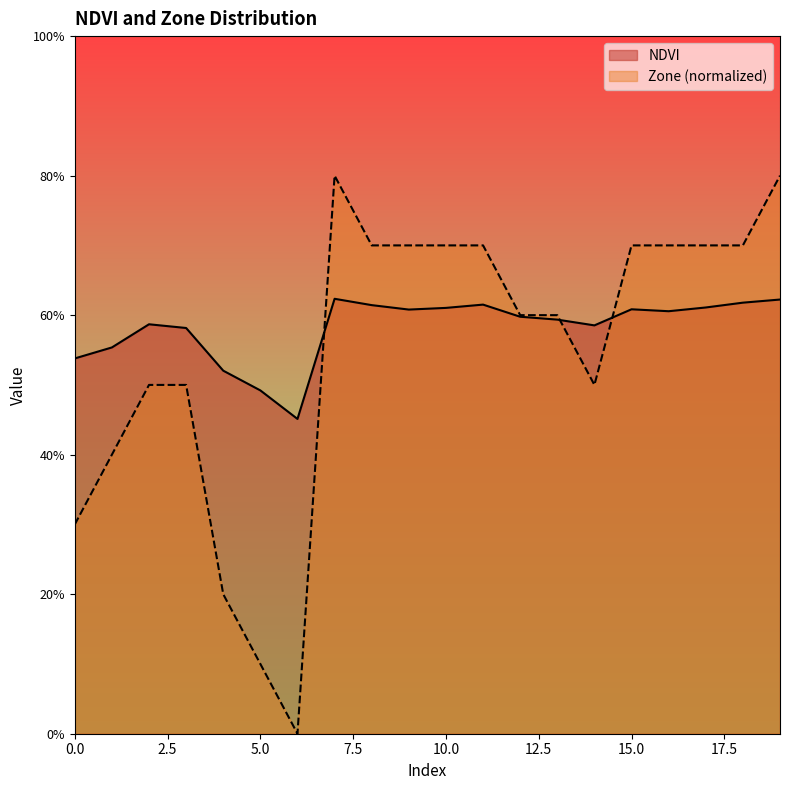

True or false: Zone and NDVI cross at least once.

True